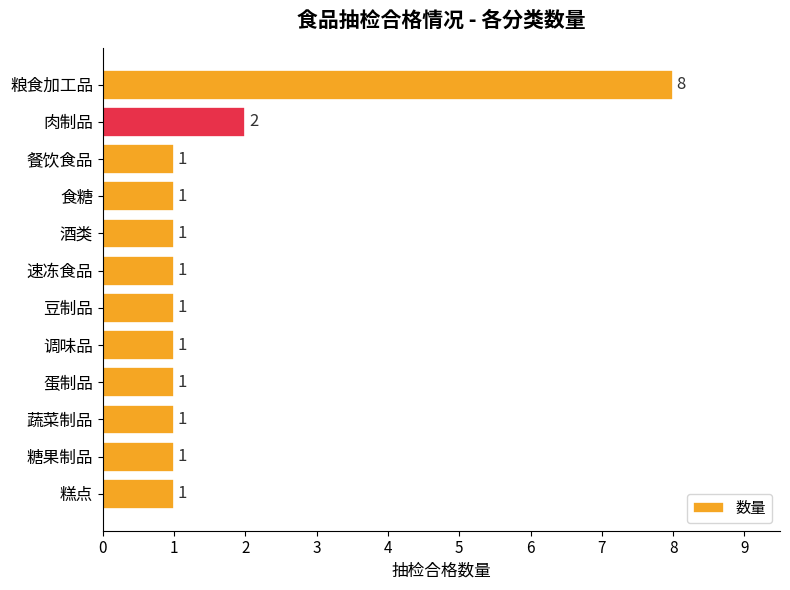

How many values are between 1 and 2?

11